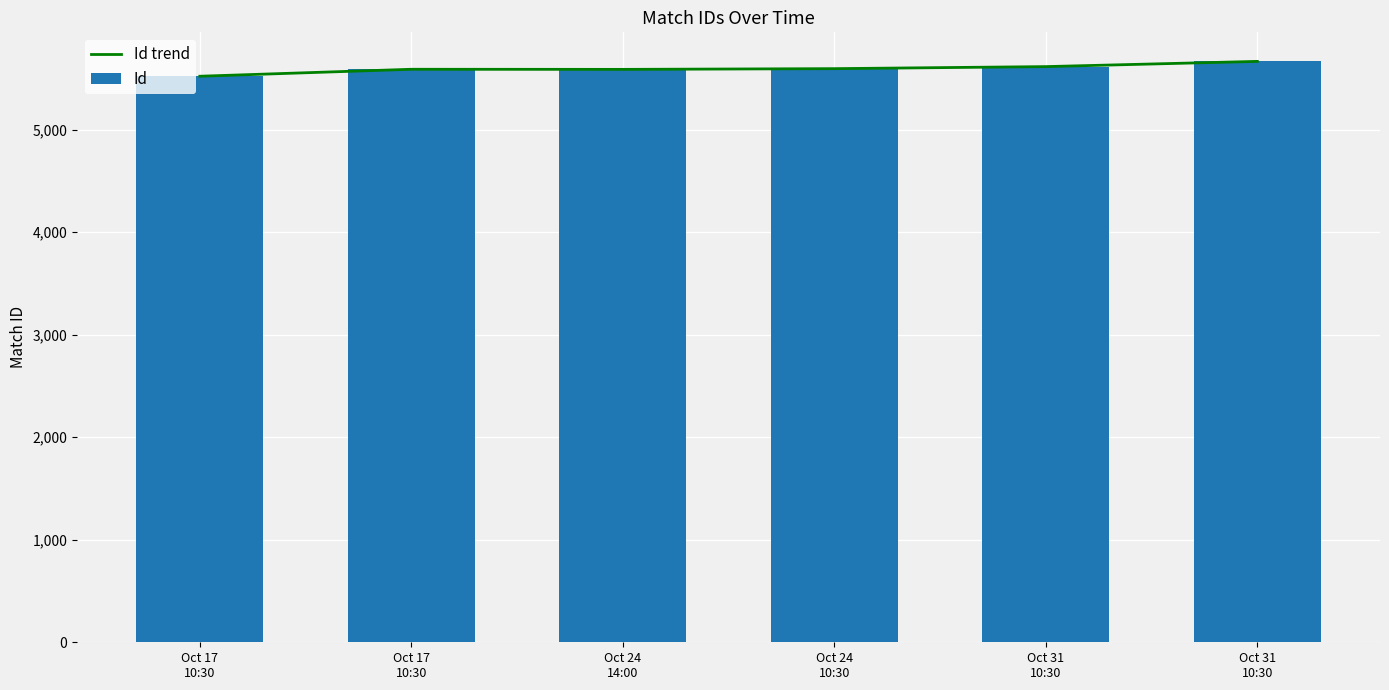

Which category has the lowest value across all series?

Oct 17
10:30